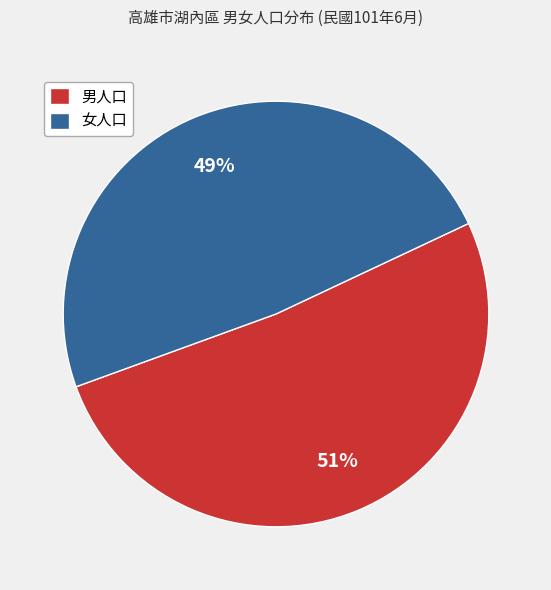

Which slice is the smallest?

女人口